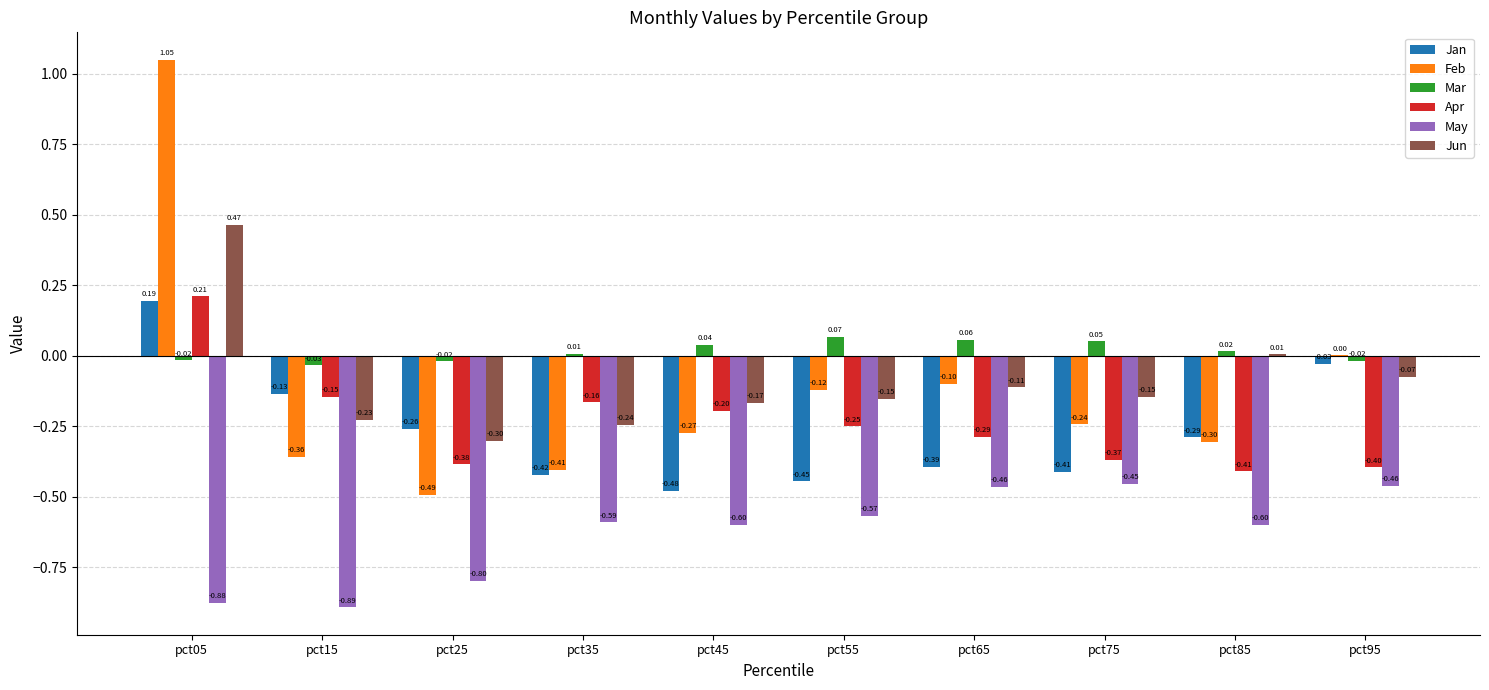

Where is May nearest to the value 0?

pct75